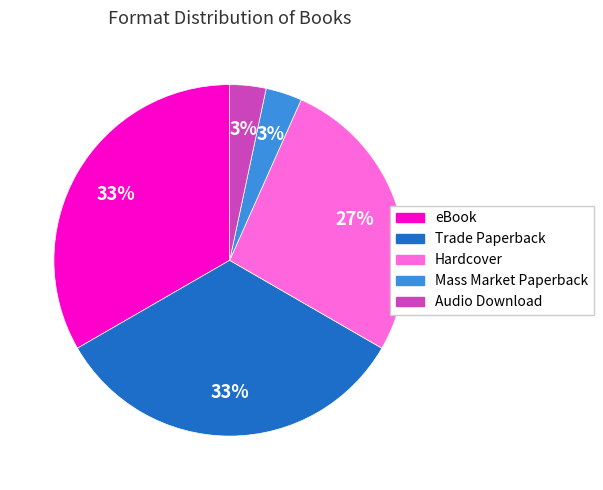

To the nearest percent, what portion does Mass Market Paperback represent?

3%